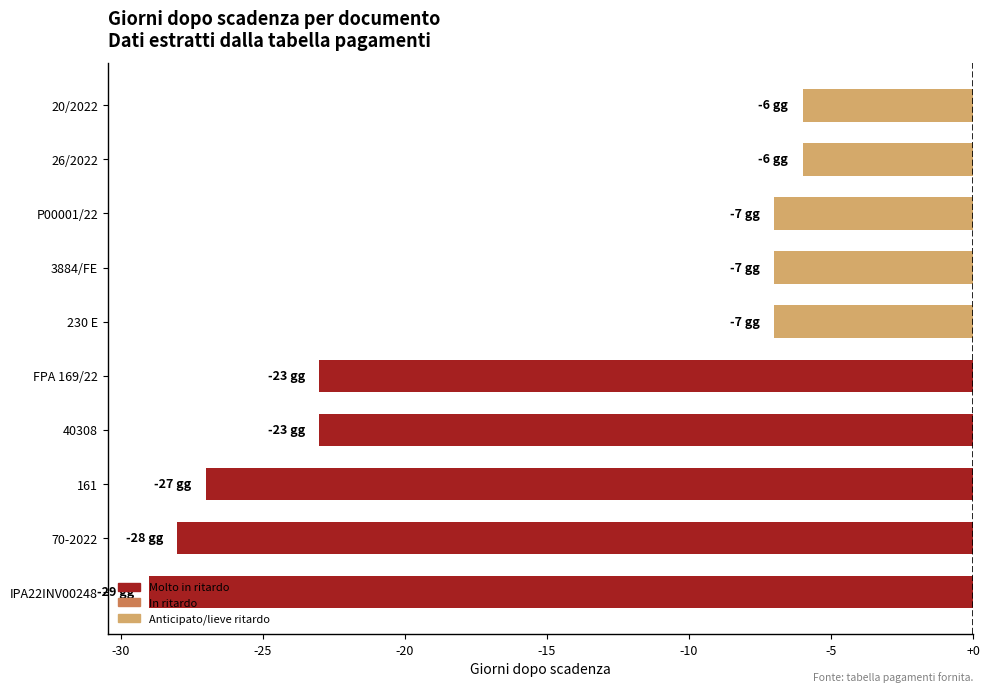

Which category has the lowest value across all series?

IPA22INV00248